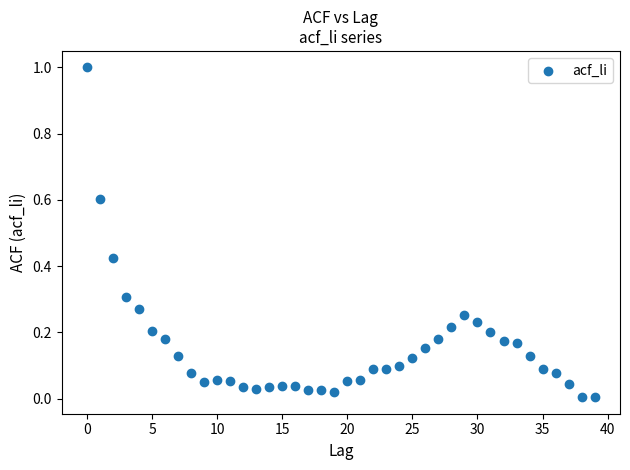

What is the range of Y values (max minus min)?

1.0